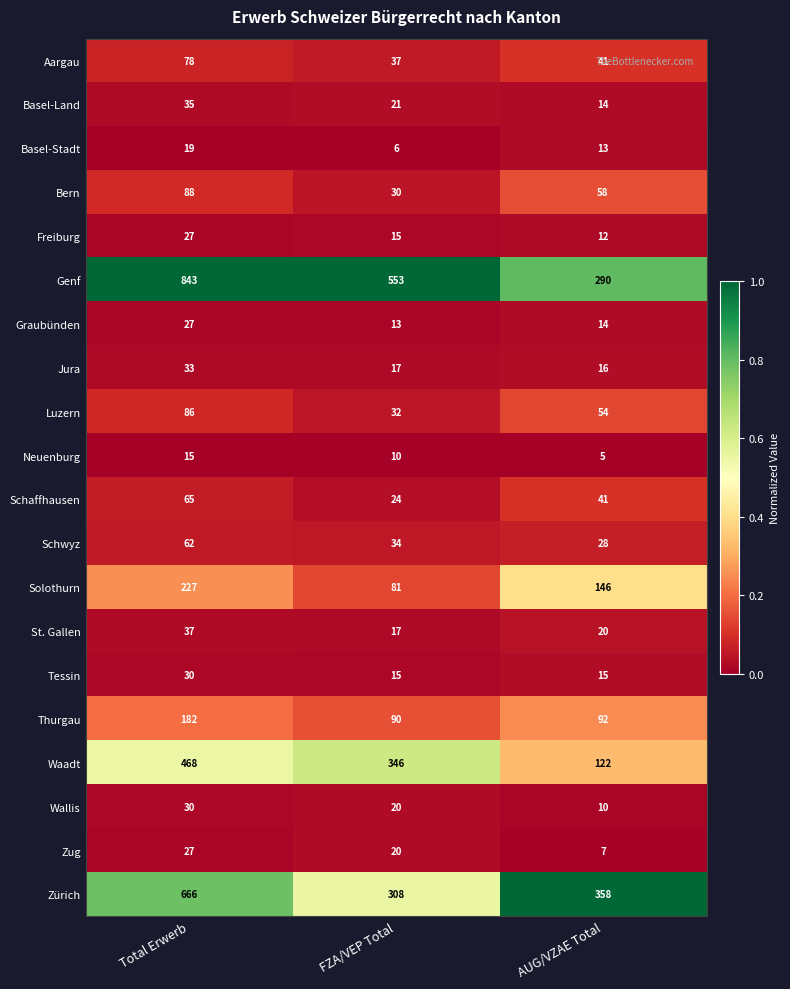

The Wallis series shows 10 at AUG/VZAE Total. True or false?

True